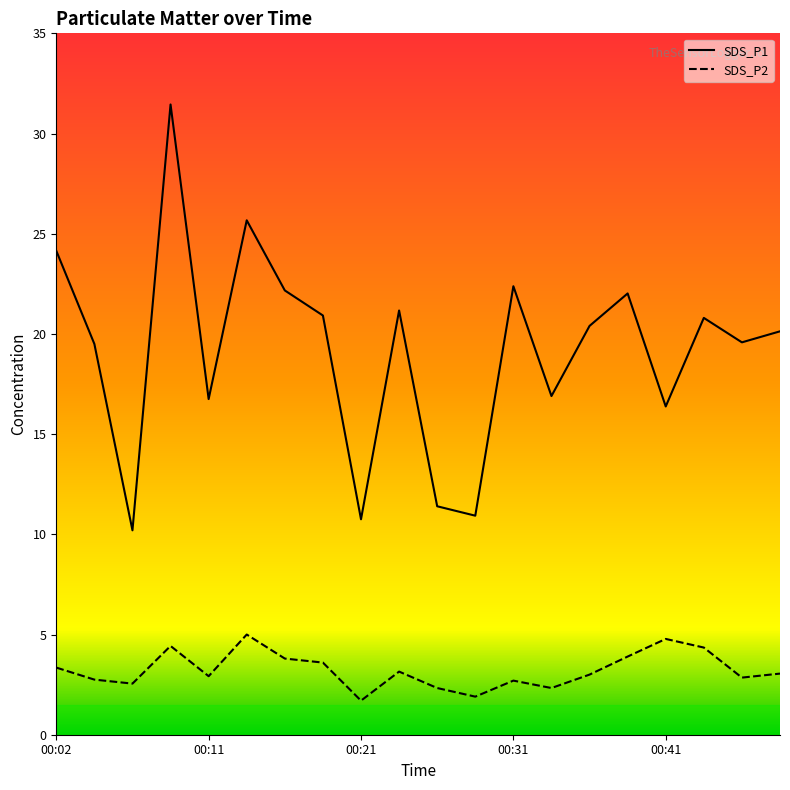

Reading right to left, list all the values displayed in this chart.

SDS_P1: 00:51=20.1	00:49=19.6	00:46=20.8	00:41=16.4	00:39=22.0	00:36=20.4	00:34=16.9	00:31=22.4	00:29=10.9	00:26=11.4	00:24=21.2	00:21=10.8	00:19=20.9	00:16=22.2	00:14=25.7	00:11=16.8	00:09=31.4	00:06=10.2	00:04=19.5	00:02=24.1
SDS_P2: 00:51=3.0	00:49=2.9	00:46=4.3	00:41=4.8	00:39=3.9	00:36=3.0	00:34=2.3	00:31=2.7	00:29=1.9	00:26=2.3	00:24=3.1	00:21=1.7	00:19=3.6	00:16=3.8	00:14=5.0	00:11=2.9	00:09=4.4	00:06=2.5	00:04=2.8	00:02=3.4